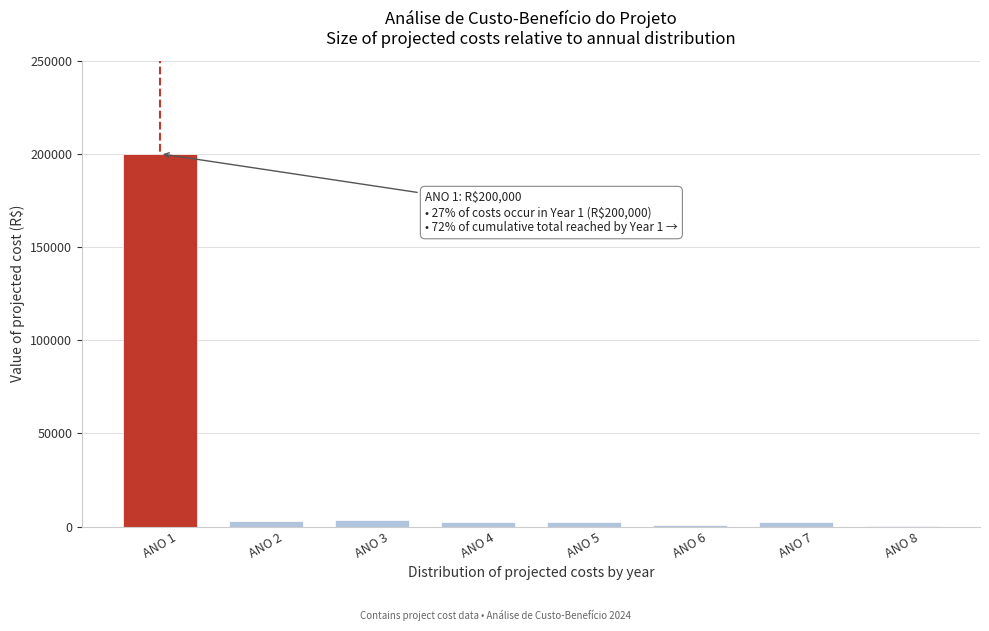

Is it true that the value at ANO 1 is 200000?

True